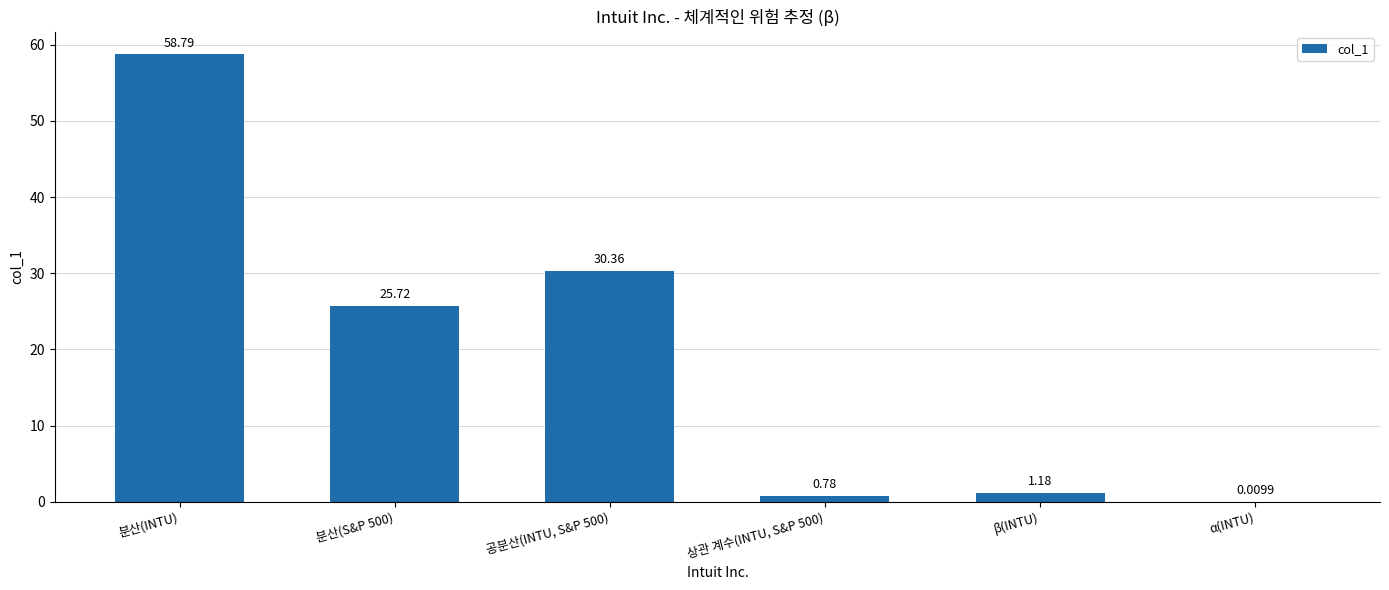

What is the maximum value shown in the chart?

58.8